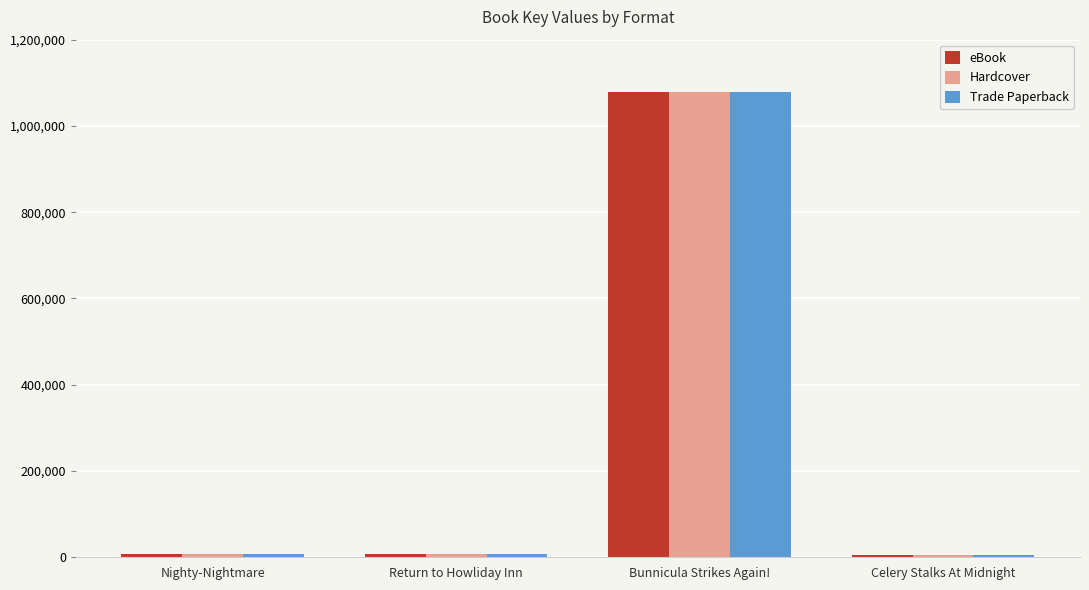

What is the greatest value displayed?

1078072